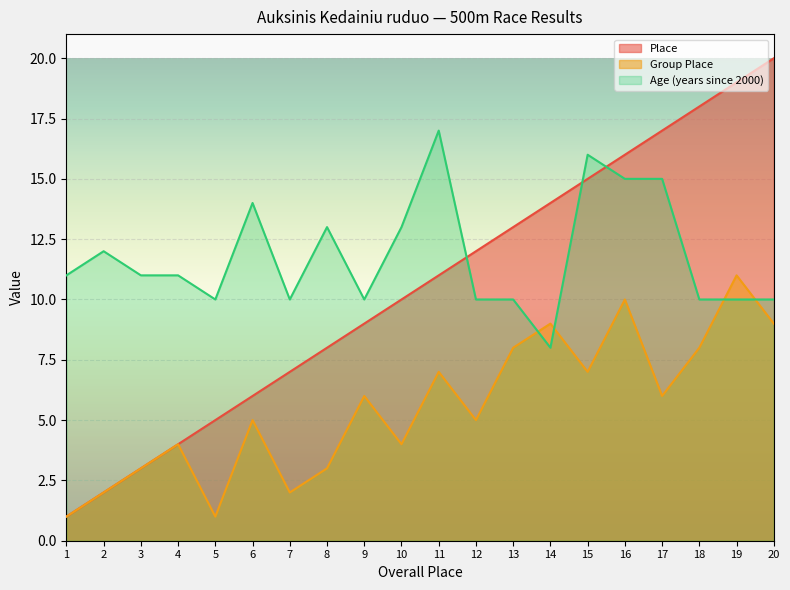

What is the value of the Place point at the 4th from the left?

4